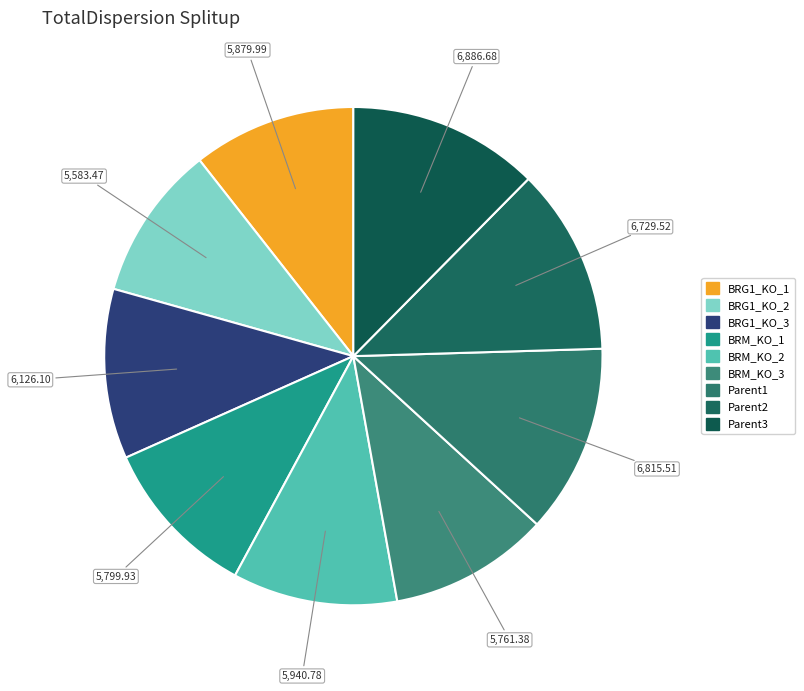

Is BRG1_KO_1 the majority of the pie?

No